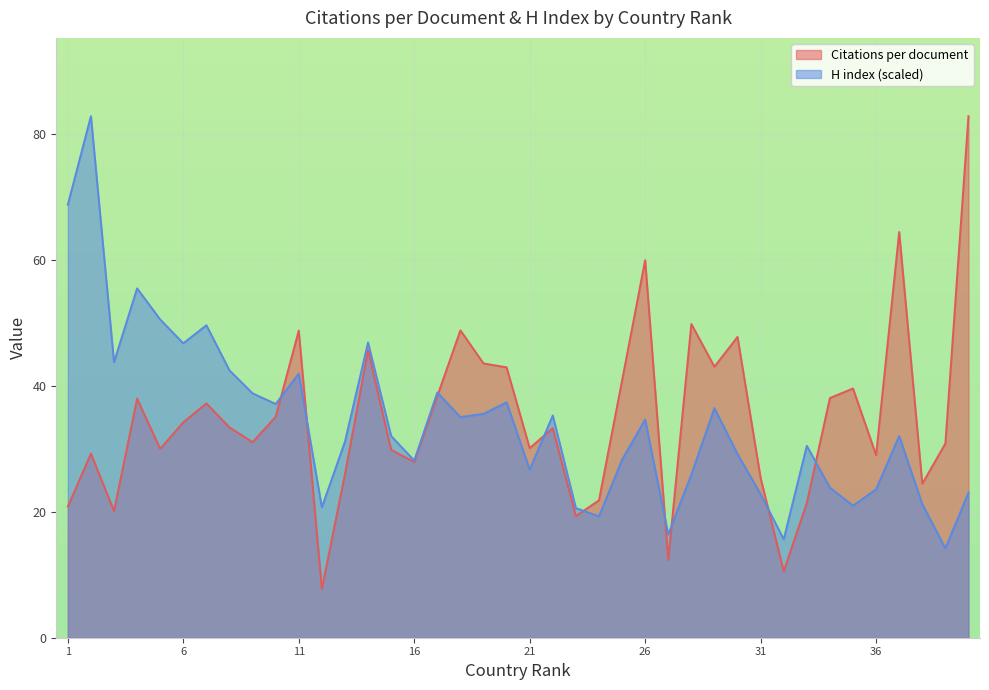

At how many categories does at least one series exceed 57?

5